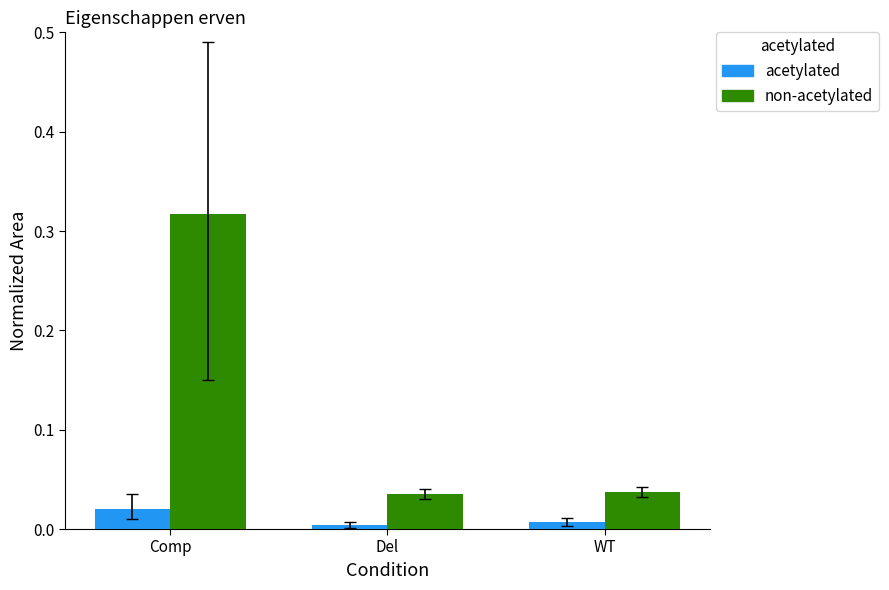

What position from the left is Comp?

1